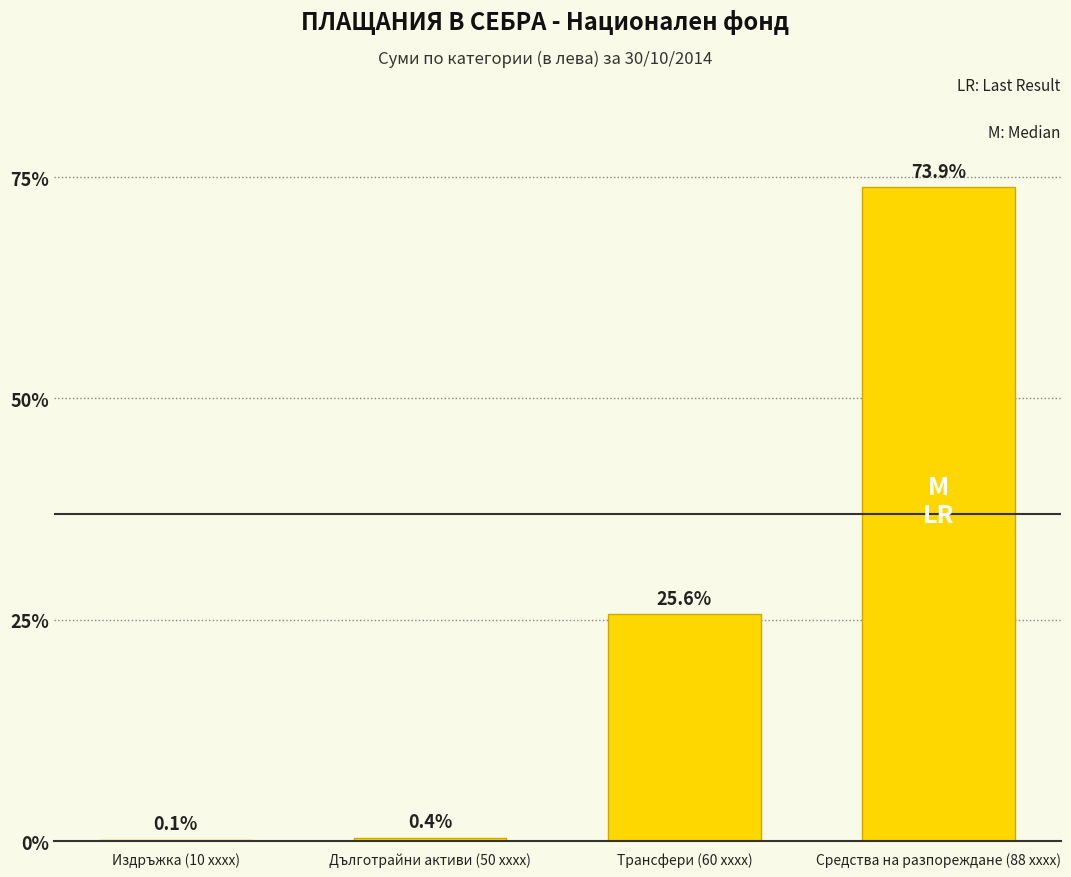

True or false: the data shows 7767752.3 at Средства на разпореждане (88 xxxx).

False